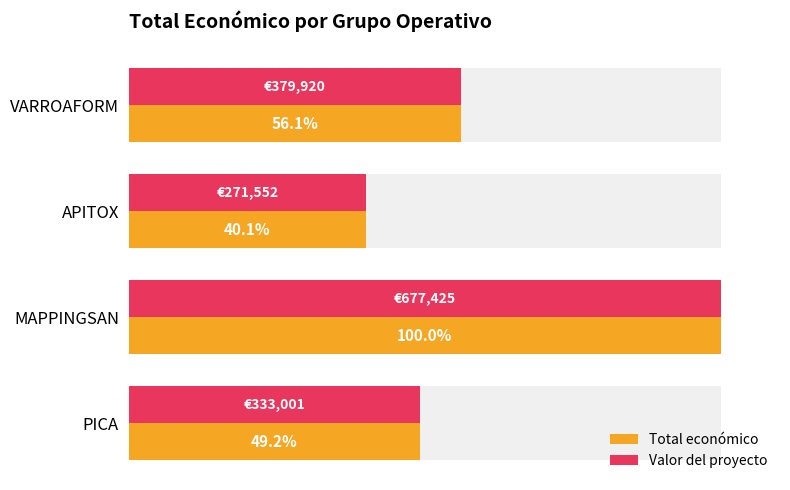

Where does the Valor del proyecto series first go above 379920?

MAPPINGSAN